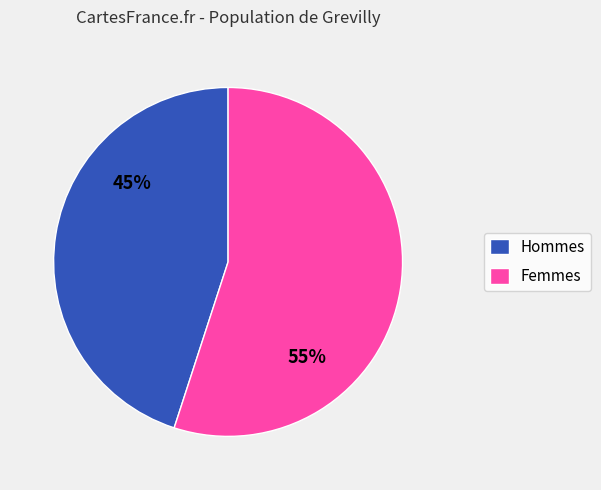

What is the smallest slice in the pie chart?

Hommes